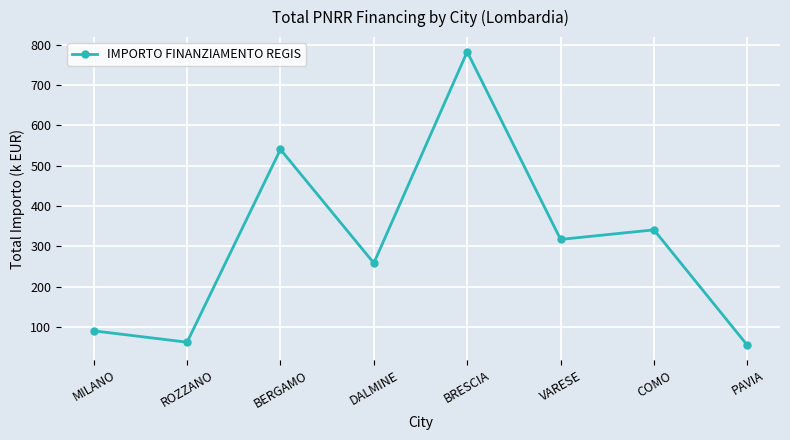

What is the difference between the maximum and minimum values?

727.8